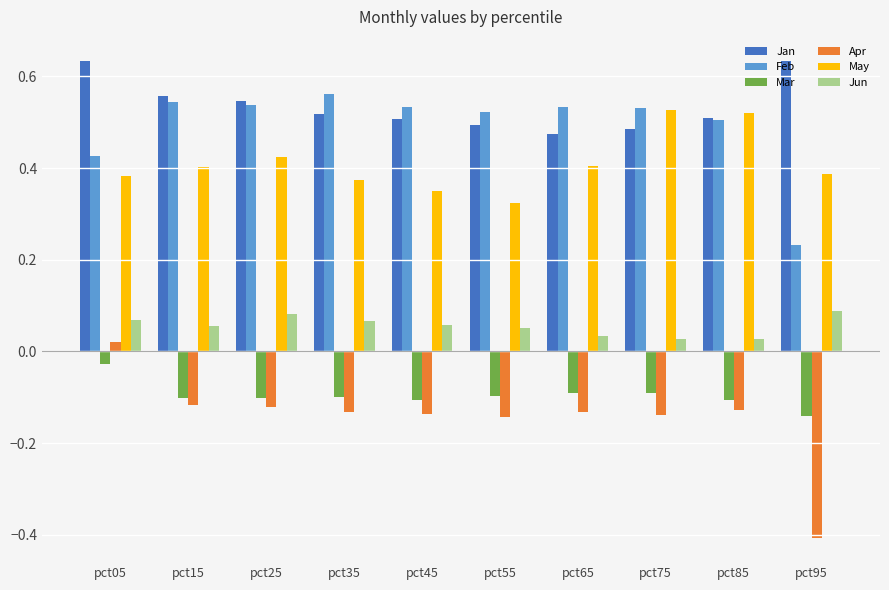

The value of Apr at pct75 is -0.1. True or false?

True